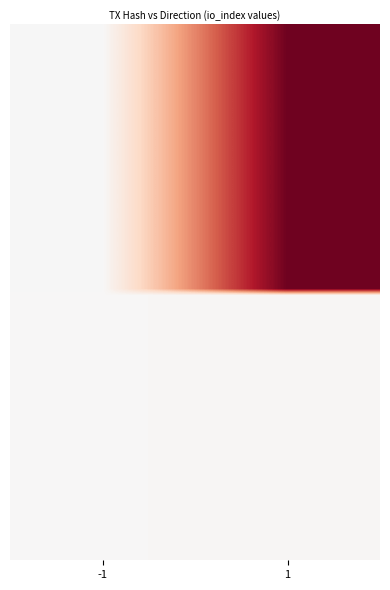

What is the maximum value shown in the chart?

156